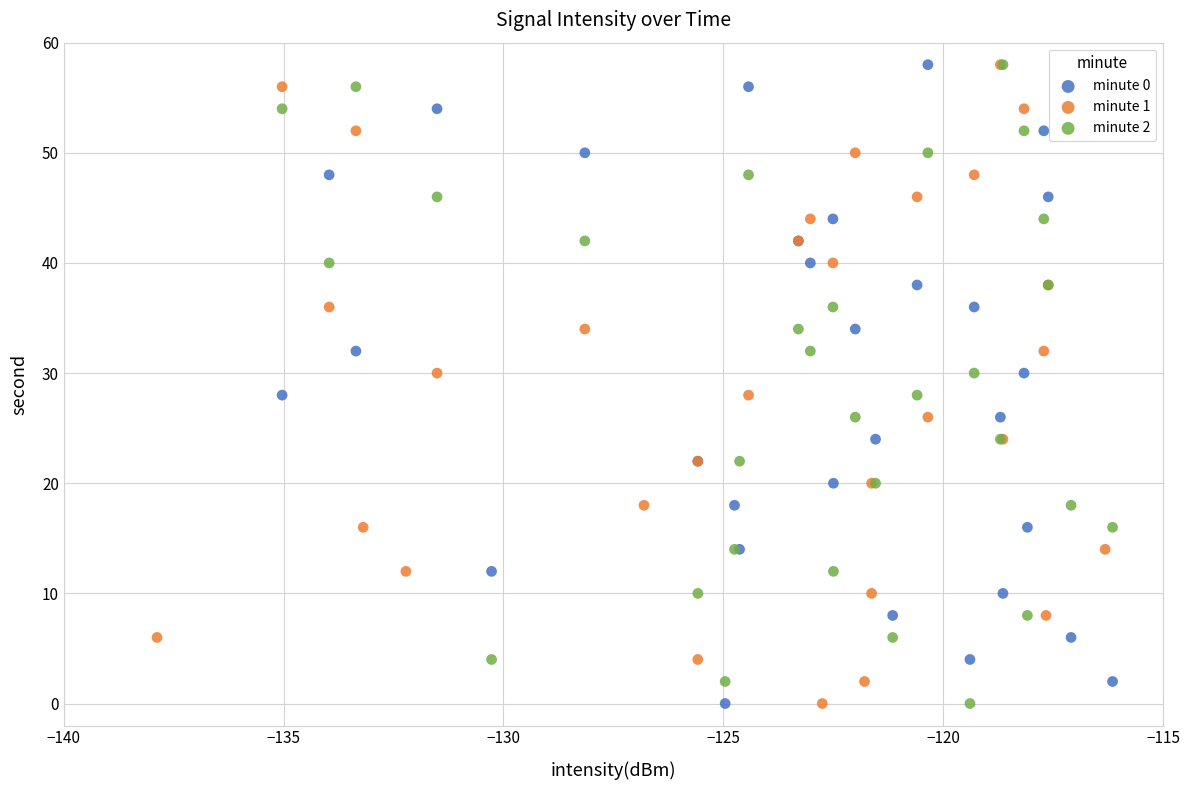

What are all the series names shown in the legend?

minute 0, minute 1, minute 2